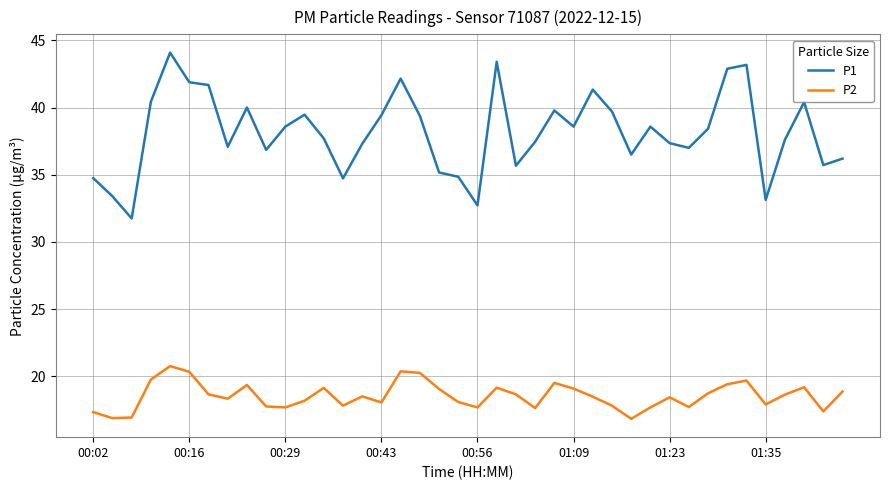

Rank the series by their maximum value, from lowest to highest.

P2, P1